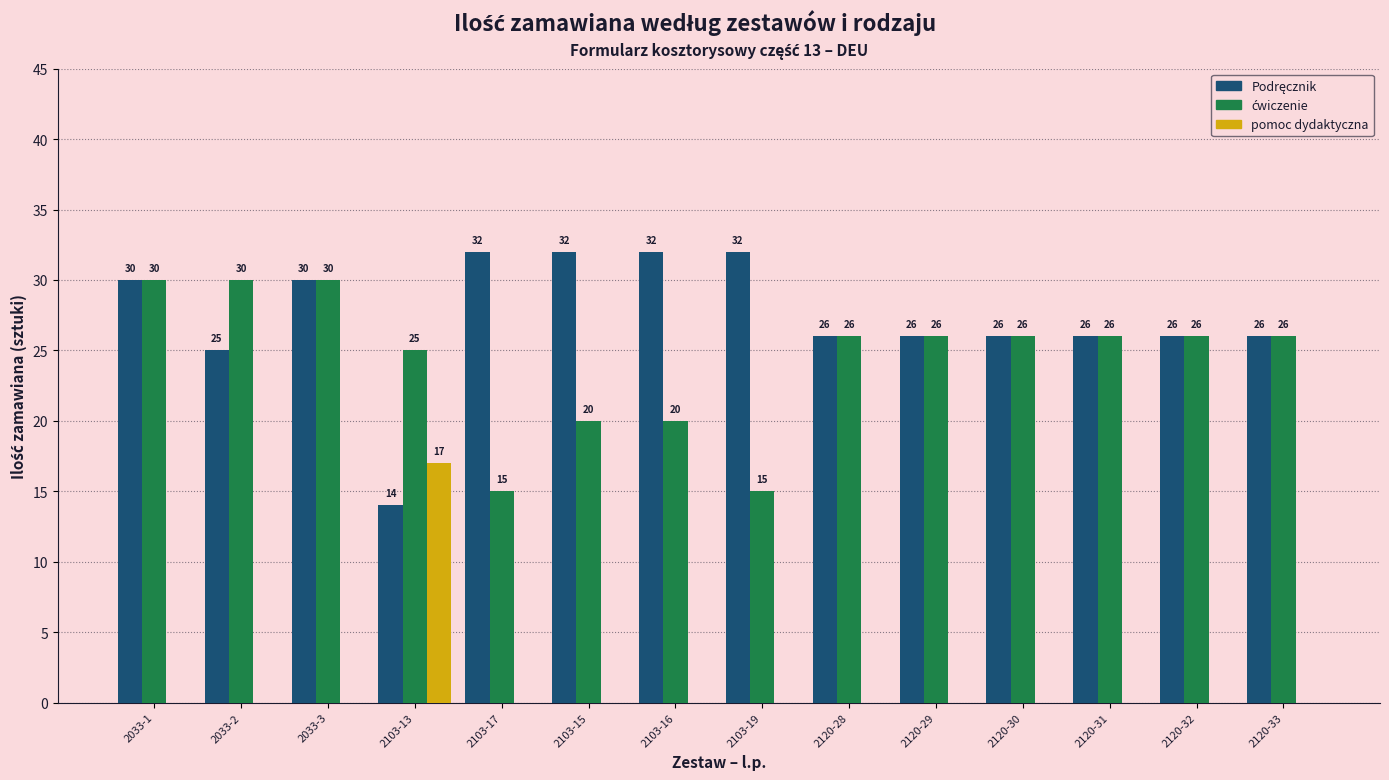

True or false: pomoc dydaktyczna has a value of 11 at 2103-15.

False